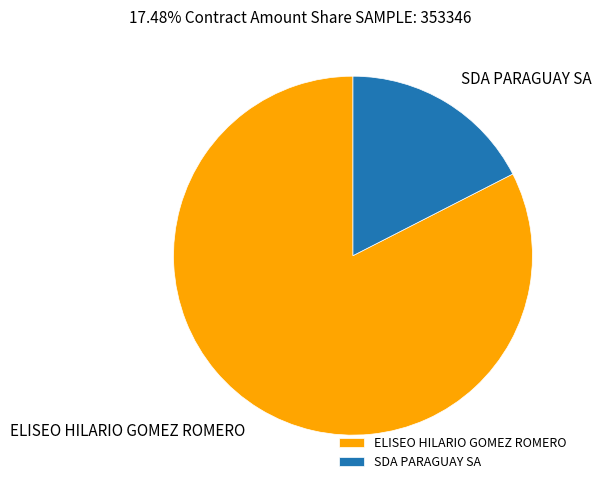

Is it true that ELISEO HILARIO GOMEZ ROMERO is 83% of the pie?

True